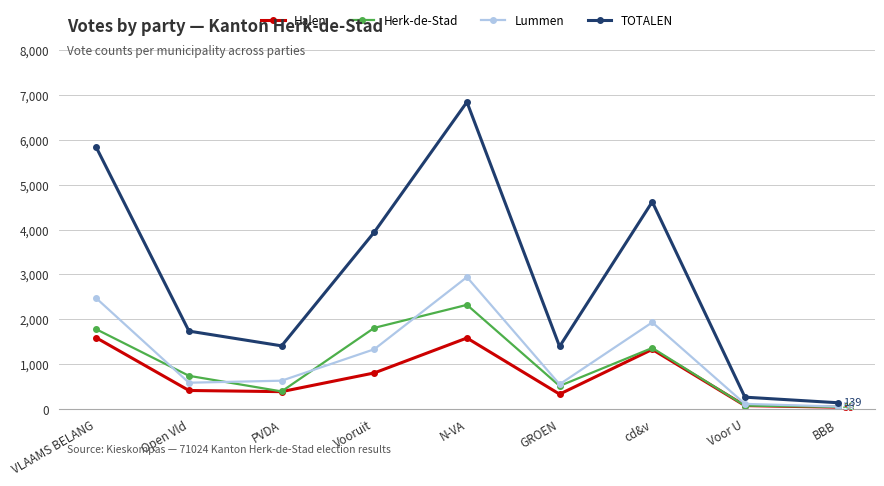

What is the difference between the highest and lowest values at Vooruit?

3139